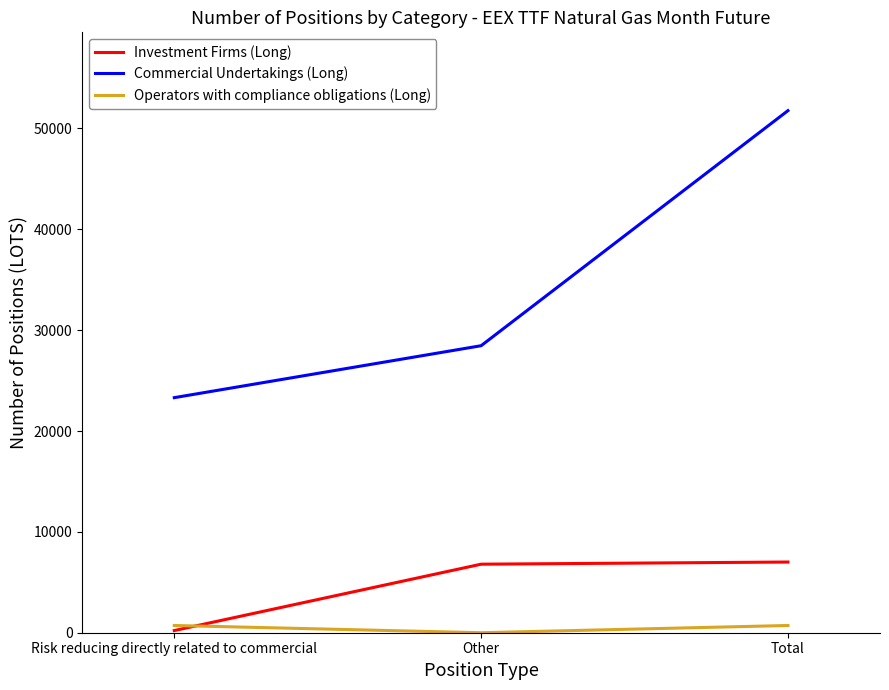

What is the difference between the maximum and second lowest values in the Investment Firms (Long) series?

214